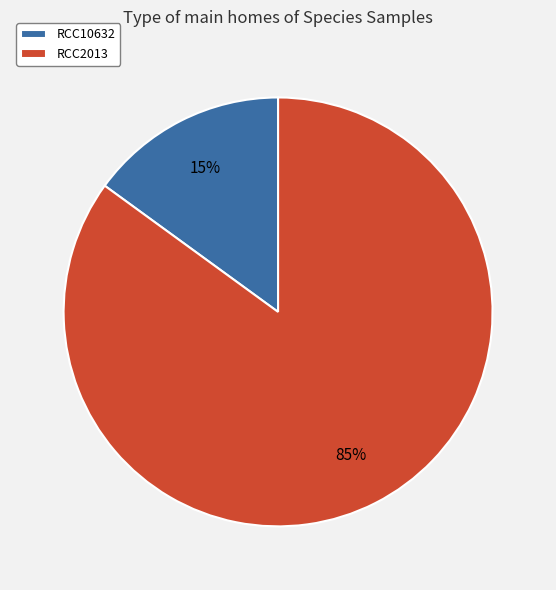

True or false: RCC10632 accounts for 15% of the total.

True